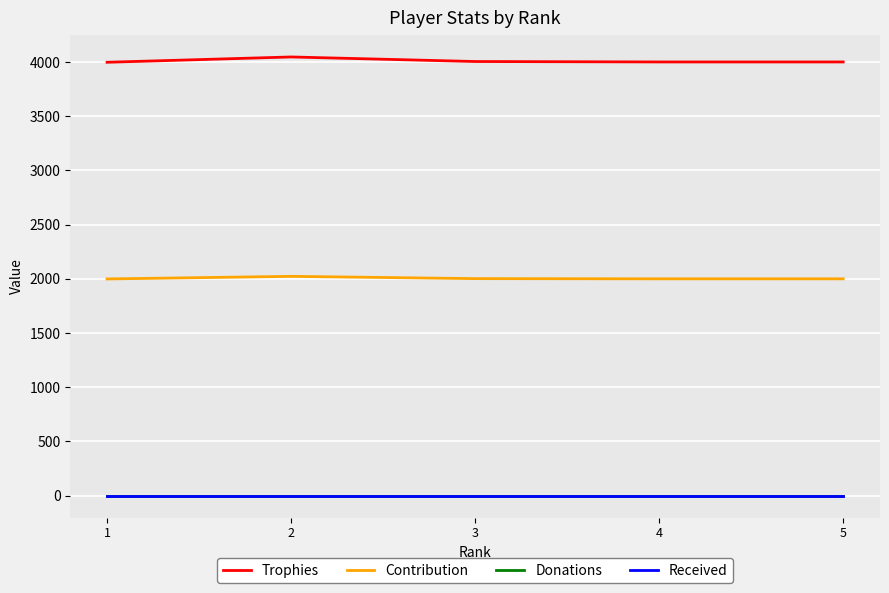

How many lines are shown in the chart?

4